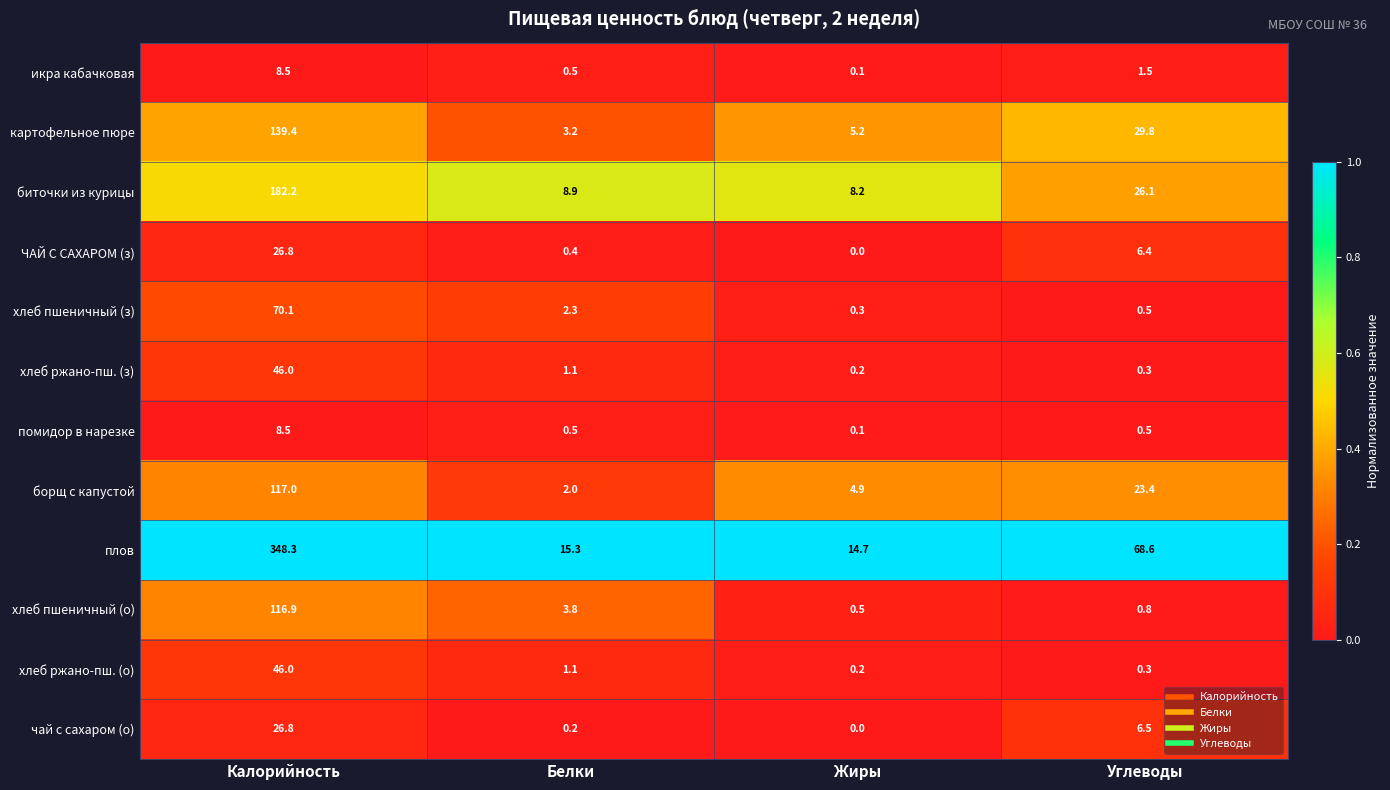

What is the difference between the maximum and minimum values in the ЧАЙ С САХАРОМ (з) series?

26.8